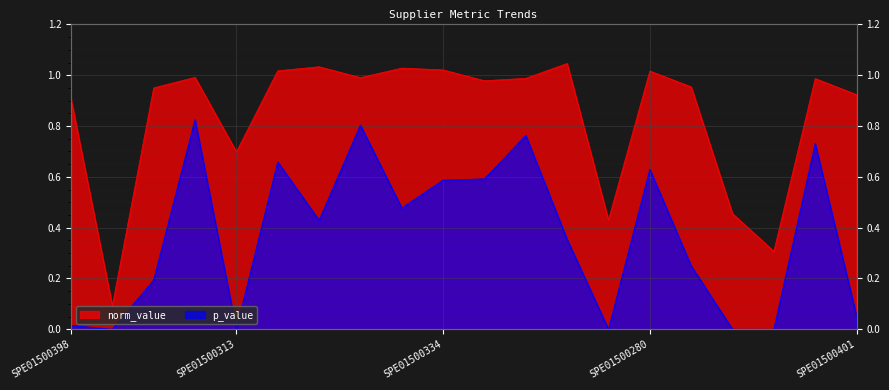

What is the label of the 14th point from the left?

SPE01500255